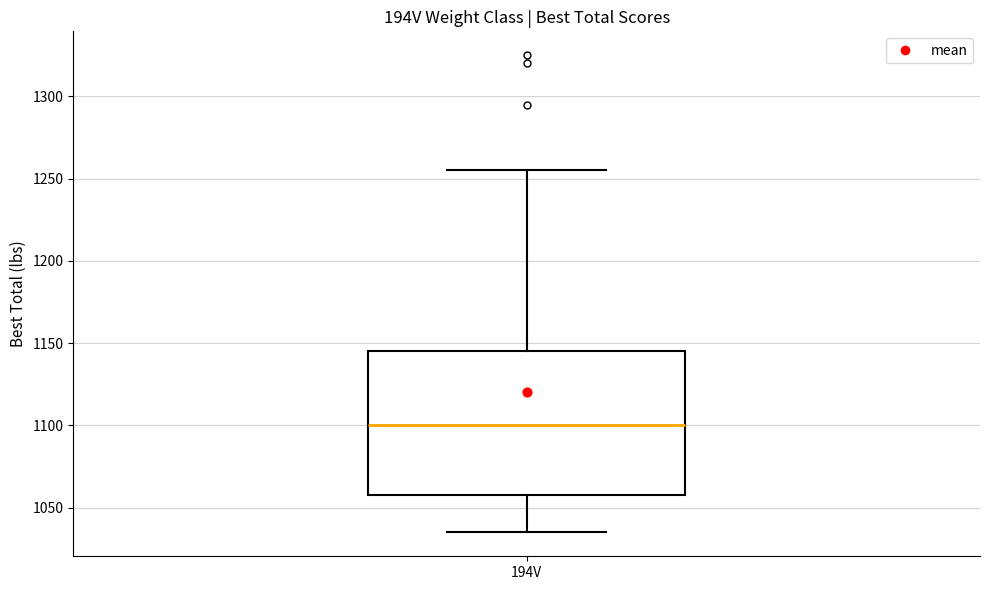

Read this box plot against the y-axis: the position of the median line, the range covered by the box, and the ends of both whiskers. The values are not printed on the chart, so give them approximately, as read against the axis.

median 1100, box 1060 to 1145, whiskers 1035 to 1255